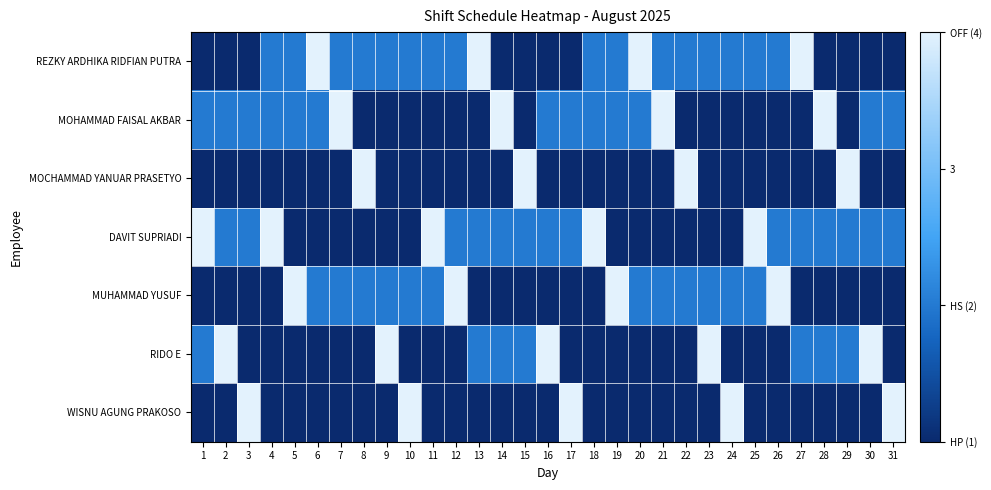

What is the greatest value displayed?

4